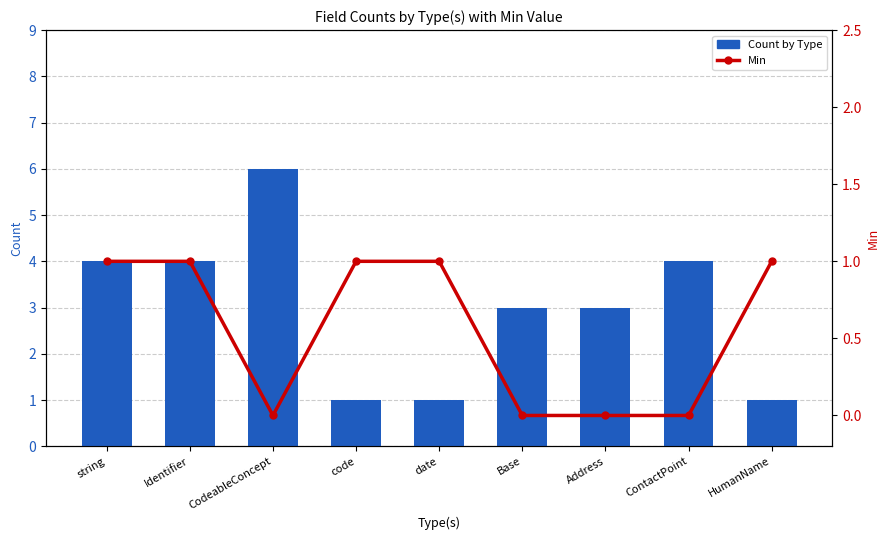

Which series changed the most between Identifier and HumanName?

Count by Type